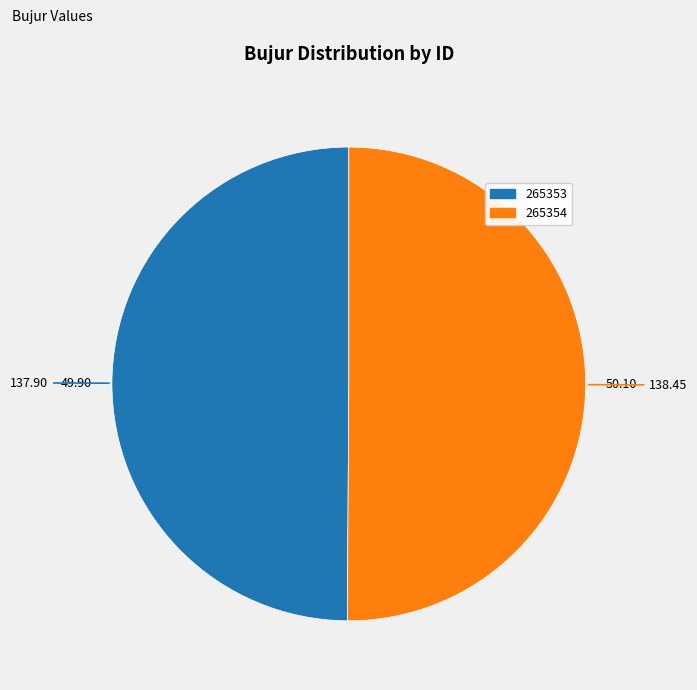

How many segments does this pie chart have?

2